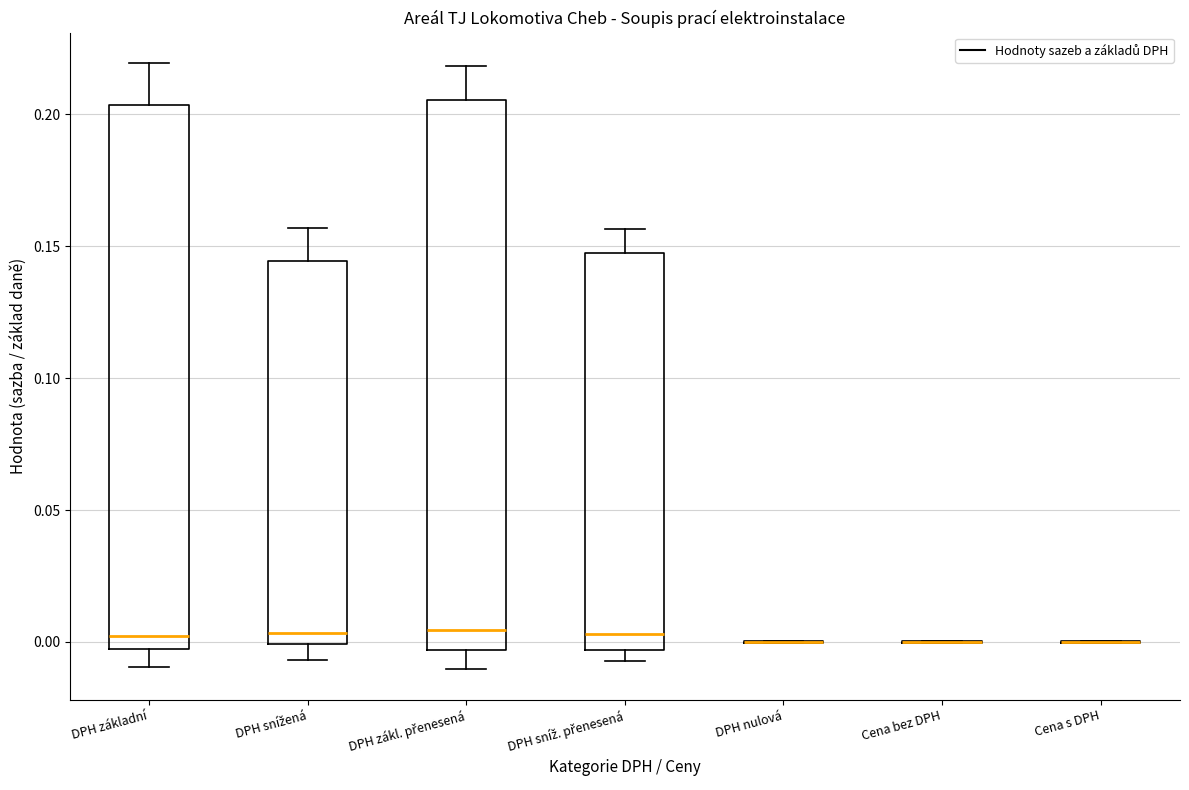

Reading left to right, read every box against the y-axis: the position of its median line, the range the box covers, and the ends of its whiskers. The values are not printed on the chart, so give them approximately, as read against the axis.

DPH základní: median 0.000, box -0.005 to 0.205, whiskers -0.010 to 0.220
DPH snížená: median 0.005, box 0.000 to 0.145, whiskers -0.005 to 0.155
DPH zákl. přenesená: median 0.005, box -0.005 to 0.205, whiskers -0.010 to 0.220
DPH sníž. přenesená: median 0.005, box -0.005 to 0.145, whiskers -0.005 (just below the box's lower edge) to 0.155
DPH nulová: box collapsed to a line at 0.000, whiskers 0.000 to 0.000
Cena bez DPH: box collapsed to a line at 0.000, whiskers 0.000 to 0.000
Cena s DPH: box collapsed to a line at 0.000, whiskers 0.000 to 0.000